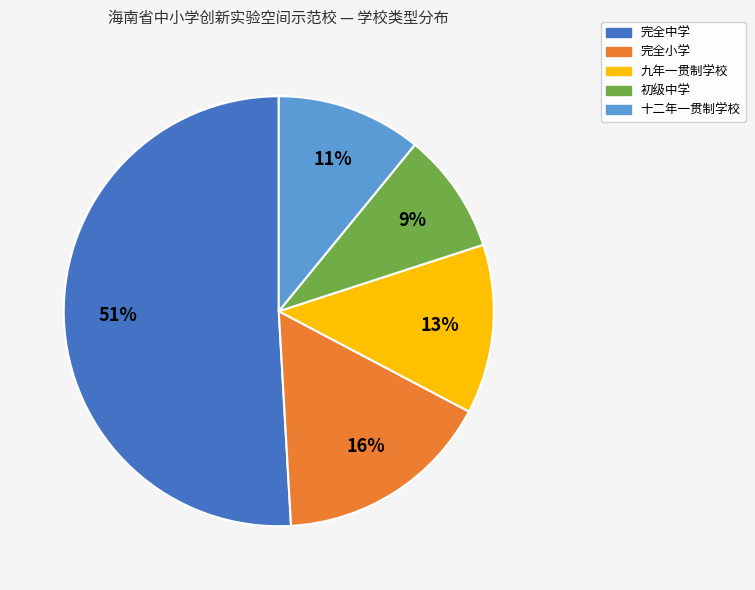

To the nearest percent, what is the difference between the largest and smallest slice percentages?

42%